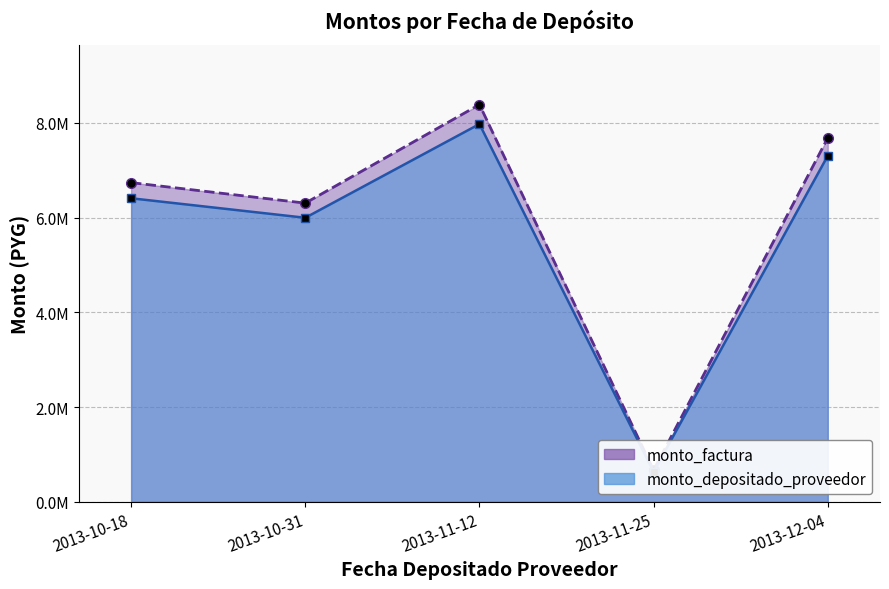

Where is monto_depositado_proveedor nearest to the value 4304615?

2013-10-31